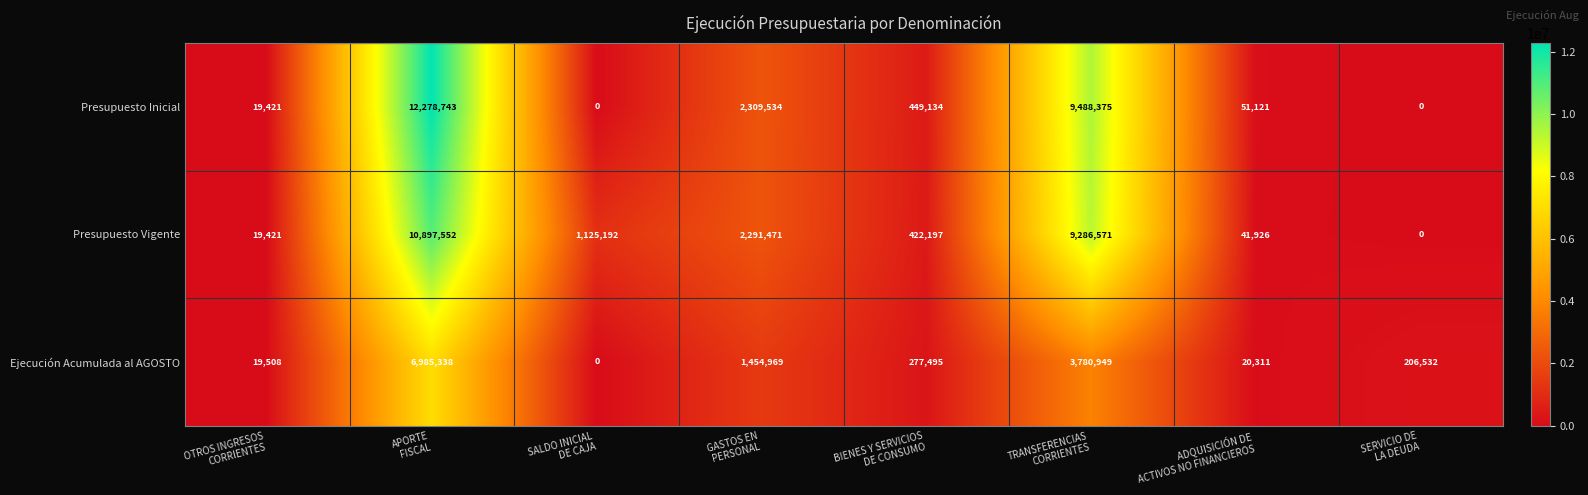

Which series has the largest total across all categories?

Presupuesto Inicial